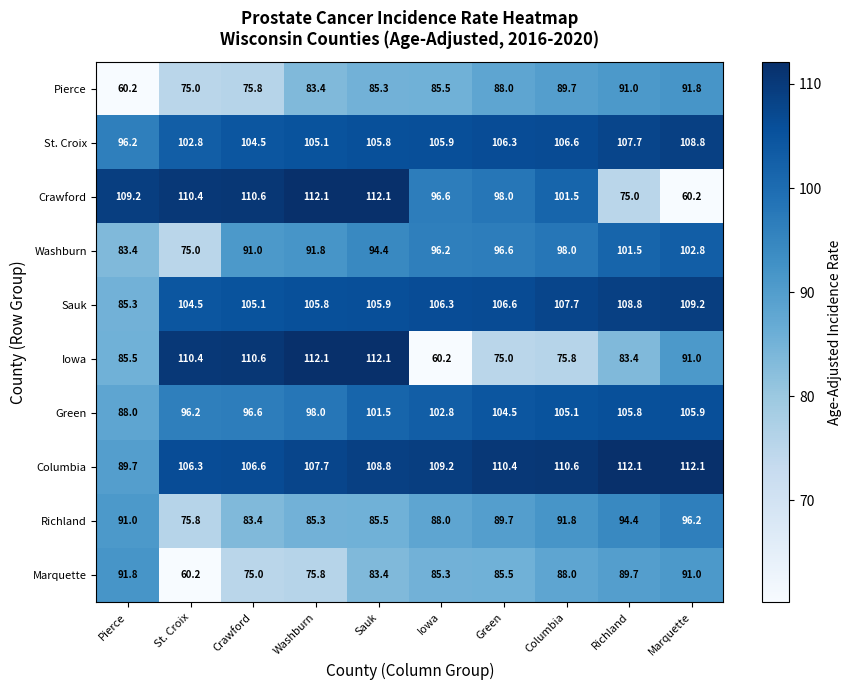

Which series has the largest total across all categories?

Columbia